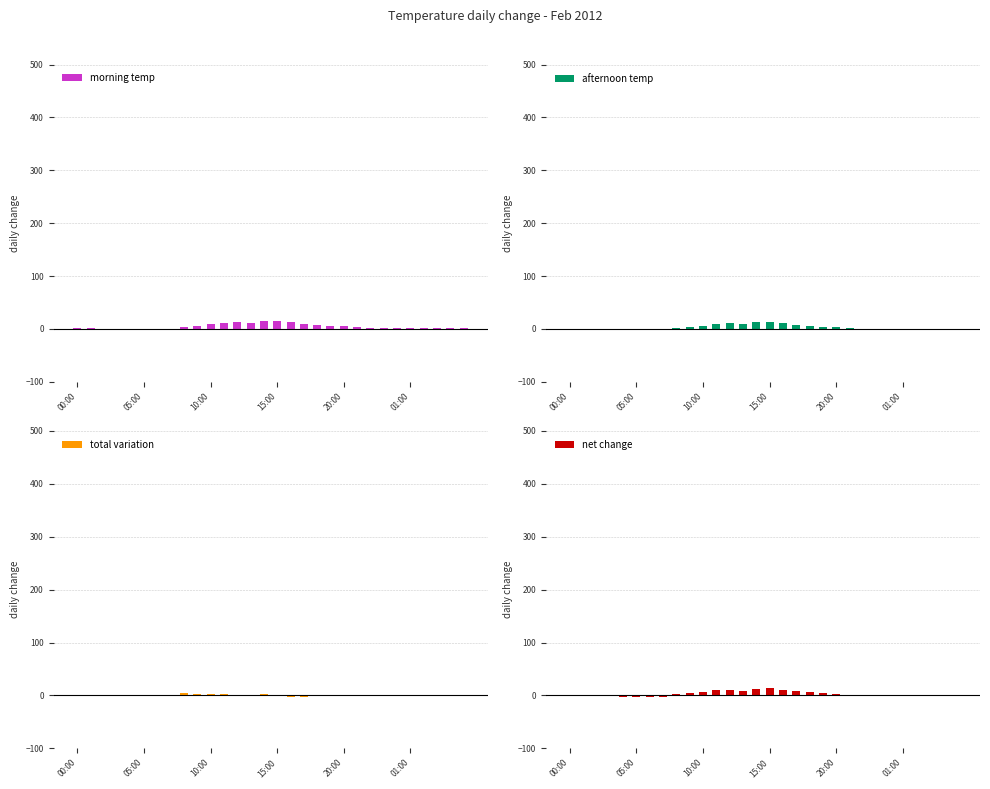

What is the sum of all morning temp values?

147.4